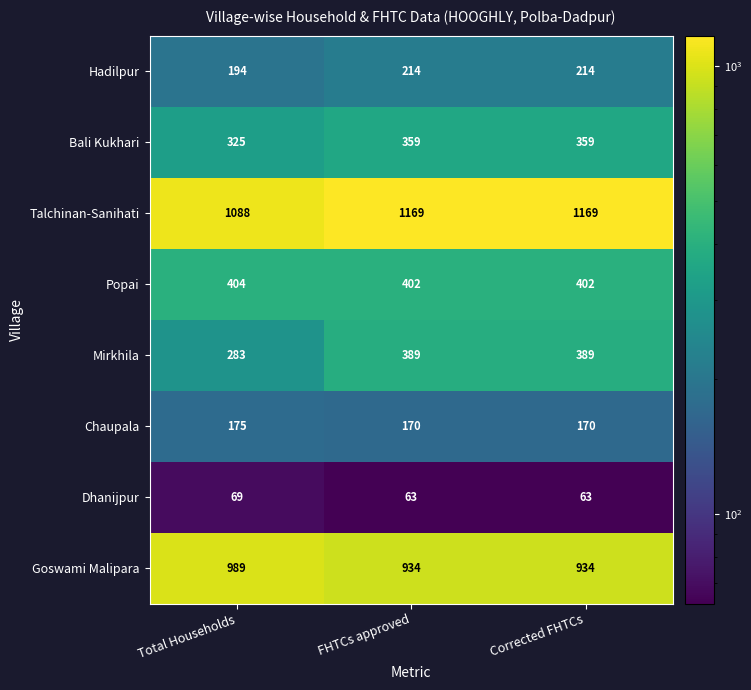

What is the approximate value of Mirkhila at FHTCs approved?

389